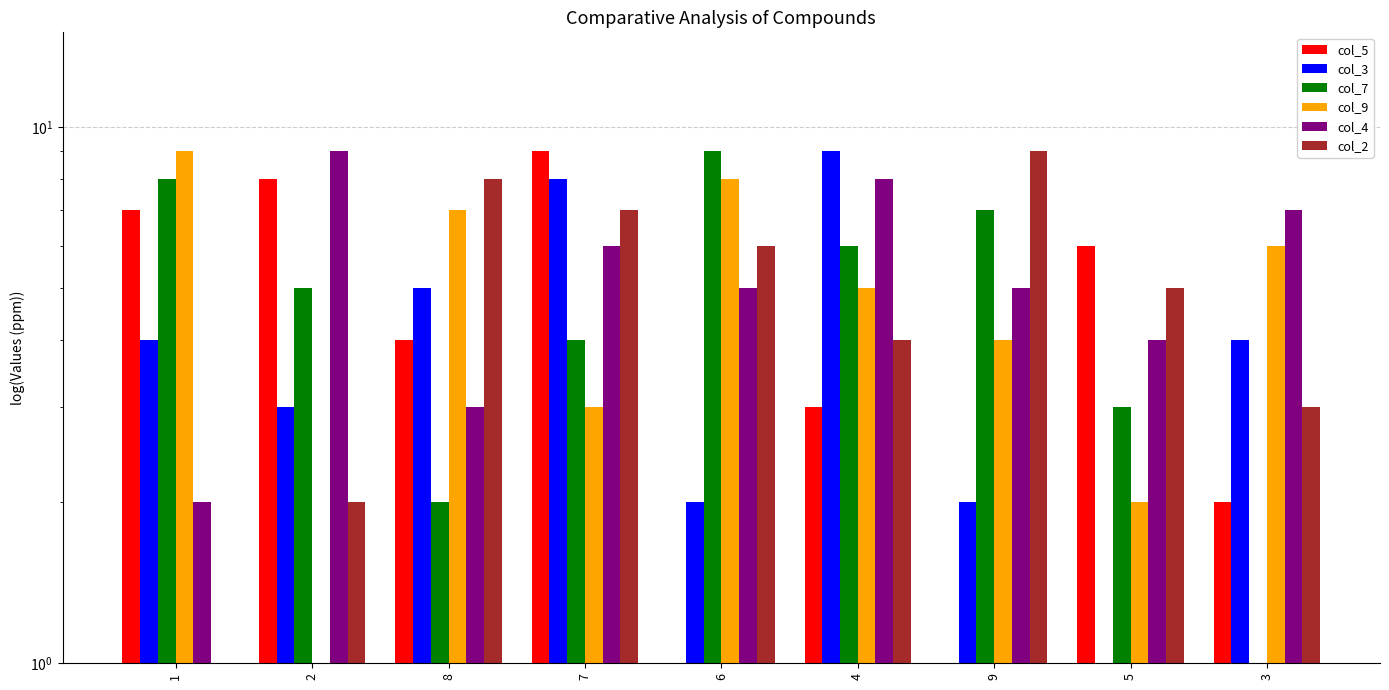

The col_3 series shows 4 at 7. True or false?

False